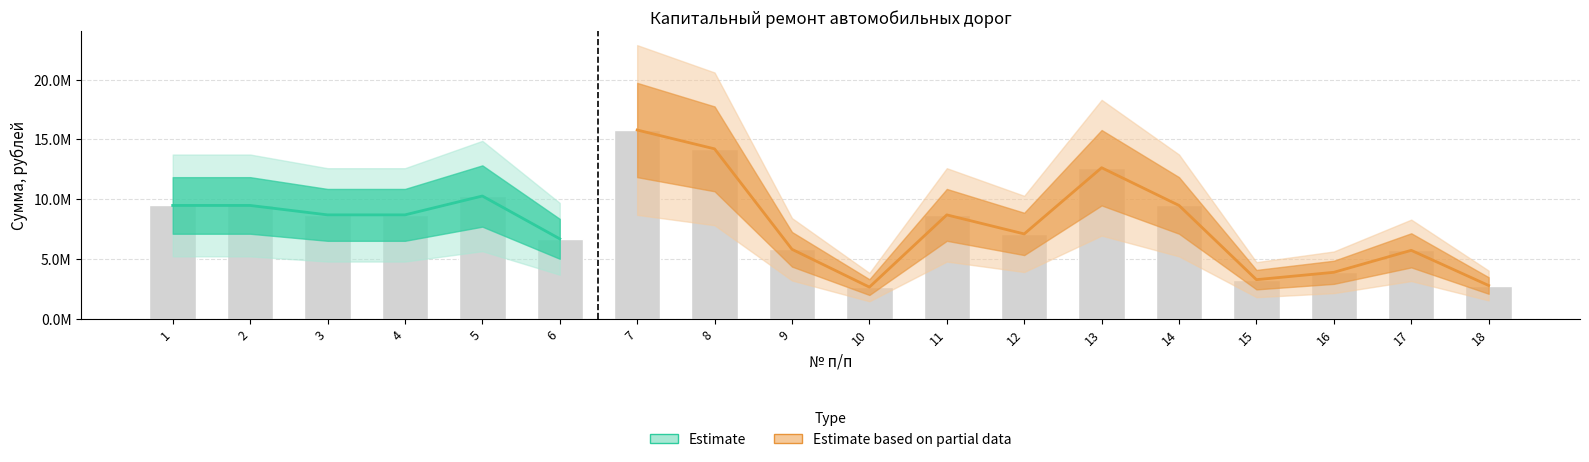

Does the chart contain any negative values?

No